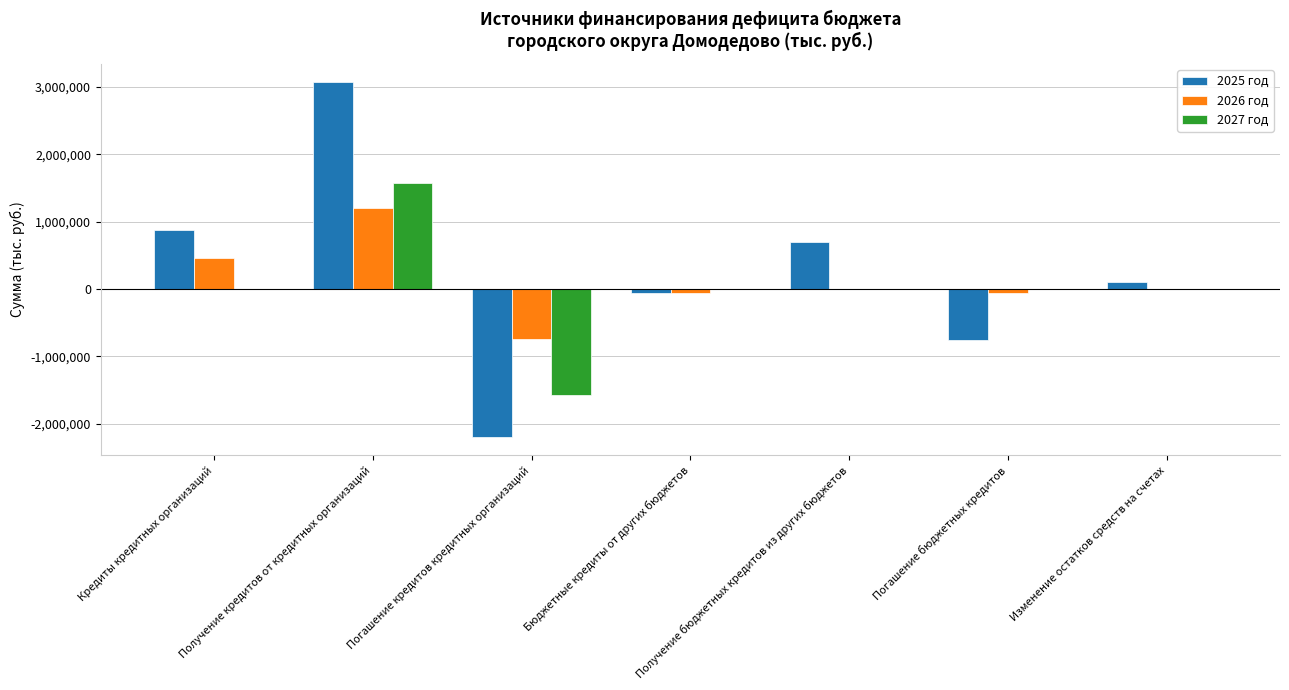

The value of 2027 год at Получение кредитов от кредитных организаций is 904686.2. True or false?

False